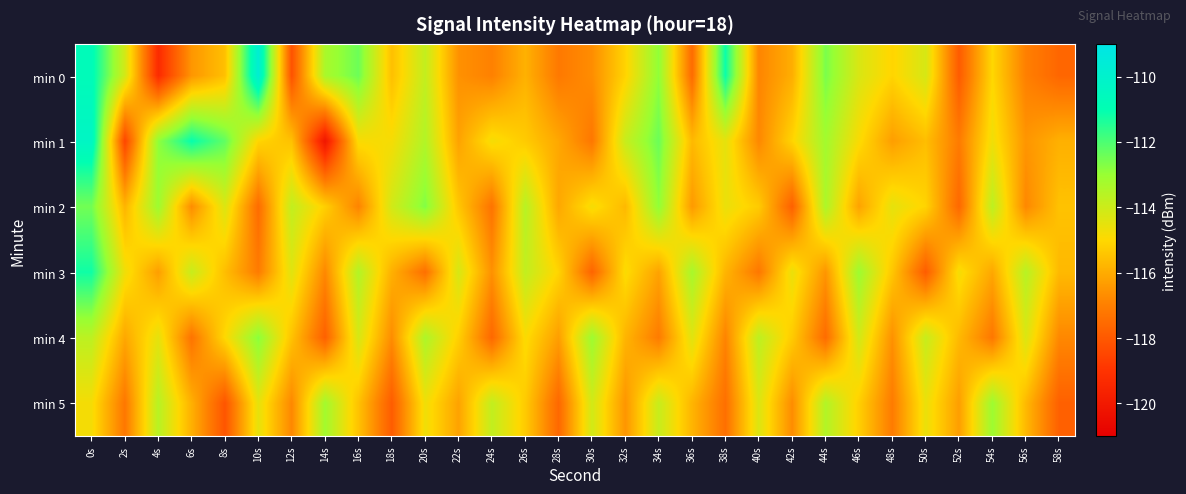

At how many categories does at least one series exceed -111?

2